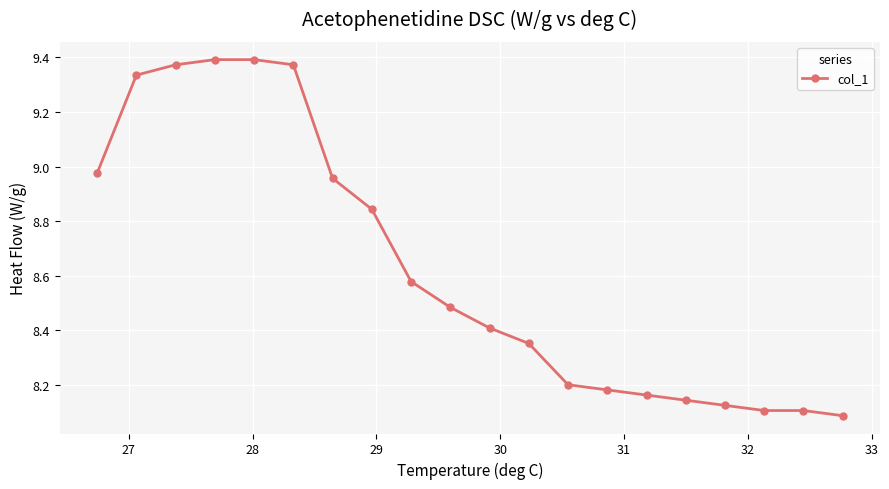

What is the sum of all values?

172.6